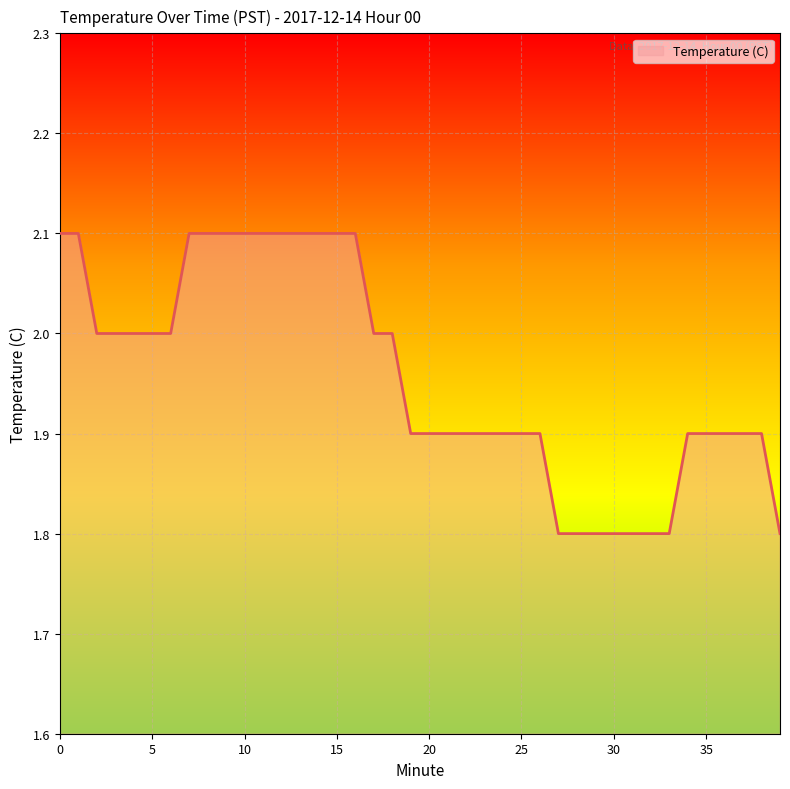

What is the sum of all values?

78.3